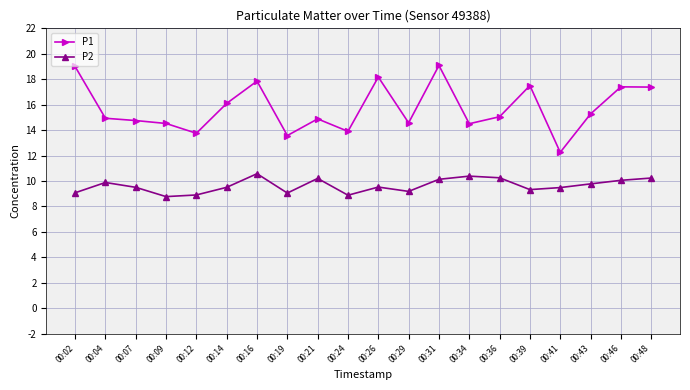

What is the smallest value displayed?

8.8